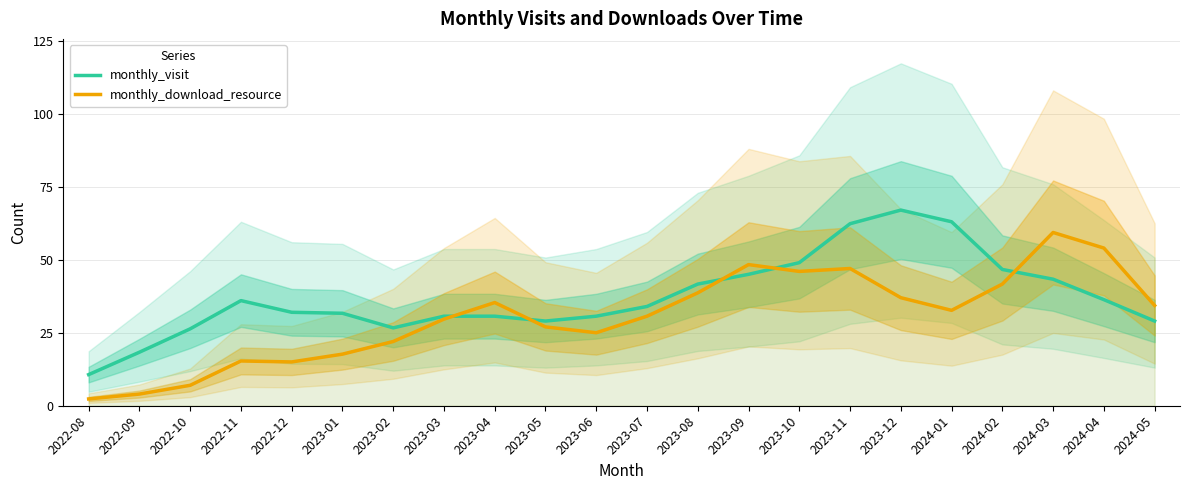

What is the label of the 2nd point from the right?

2024-04